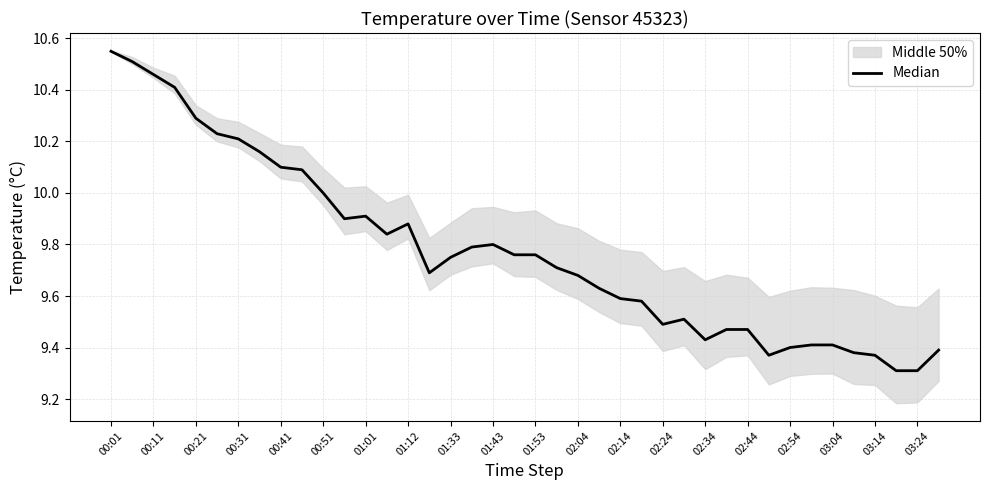

Reading right to left, transcribe all the data shown in this chart.

9.4	9.3	9.3	9.4	9.4	9.4	9.4	9.4	9.4	9.5	9.5	9.4	9.5	9.5	9.6	9.6	9.6	9.7	9.7	9.8	9.8	9.8	9.8	9.8	9.7	9.9	9.8	9.9	9.9	10.0	10.1	10.1	10.2	10.2	10.2	10.3	10.4	10.5	10.5	10.6